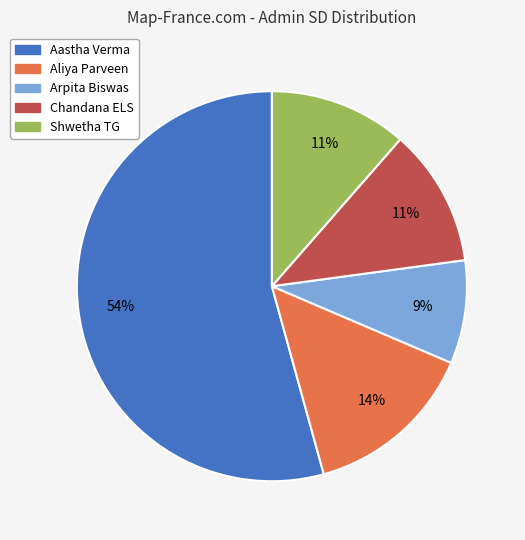

Do Aliya Parveen and Aastha Verma together represent more than half of the pie?

Yes